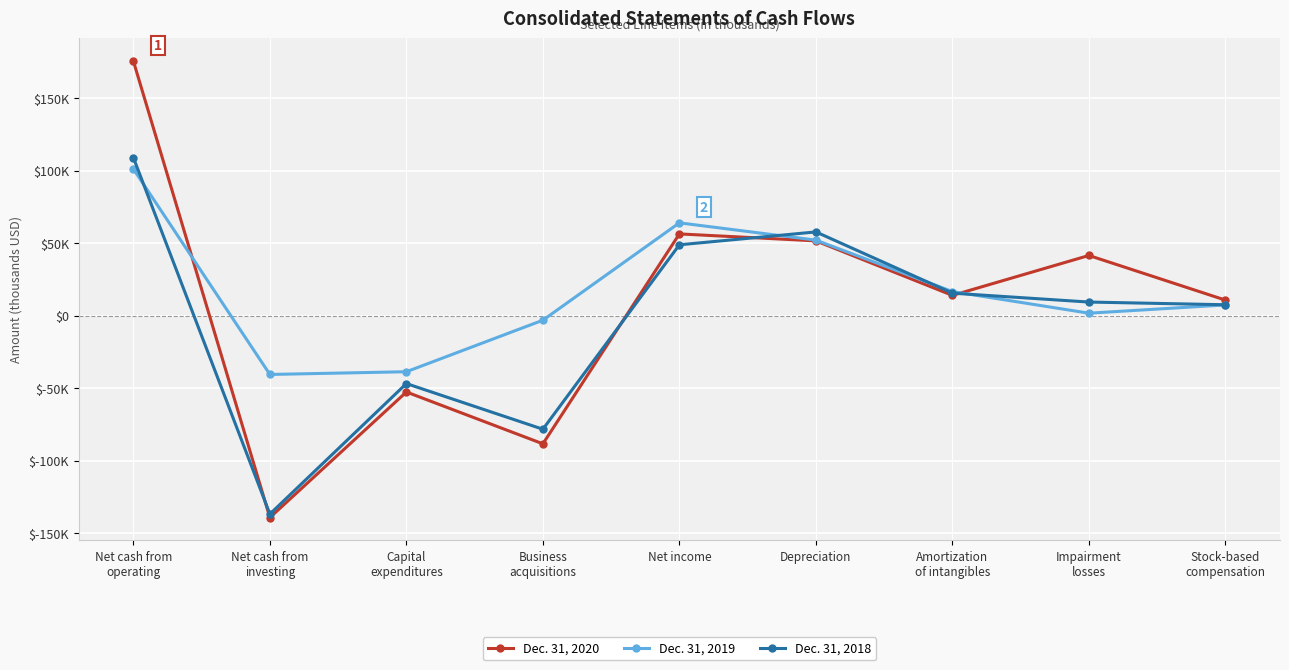

What is the difference between the maximum and second lowest values in the Dec. 31, 2018 series?

187489